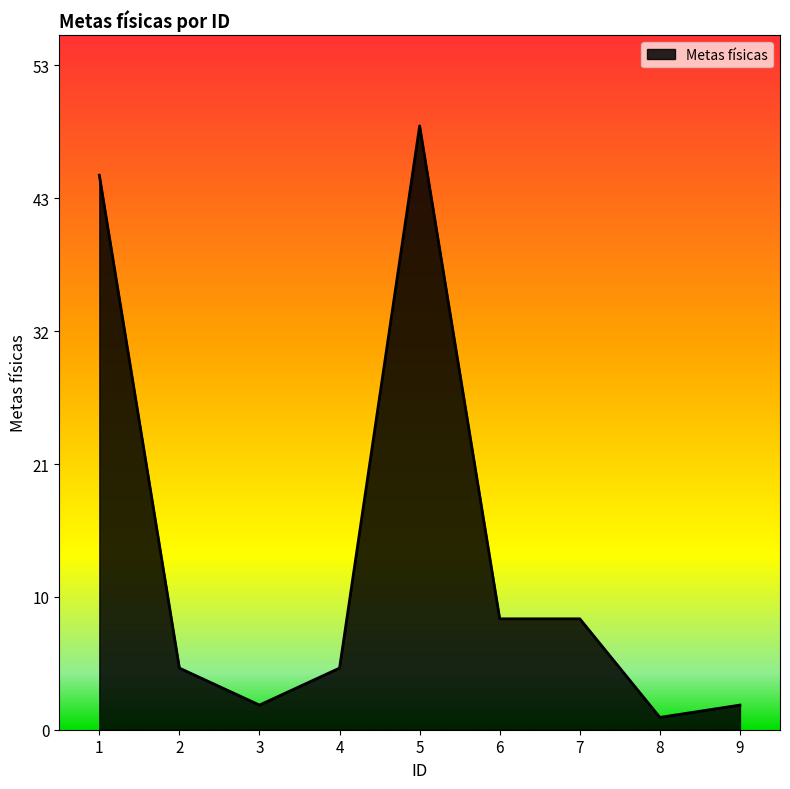

What is the change in value from 6 to 9?

-7